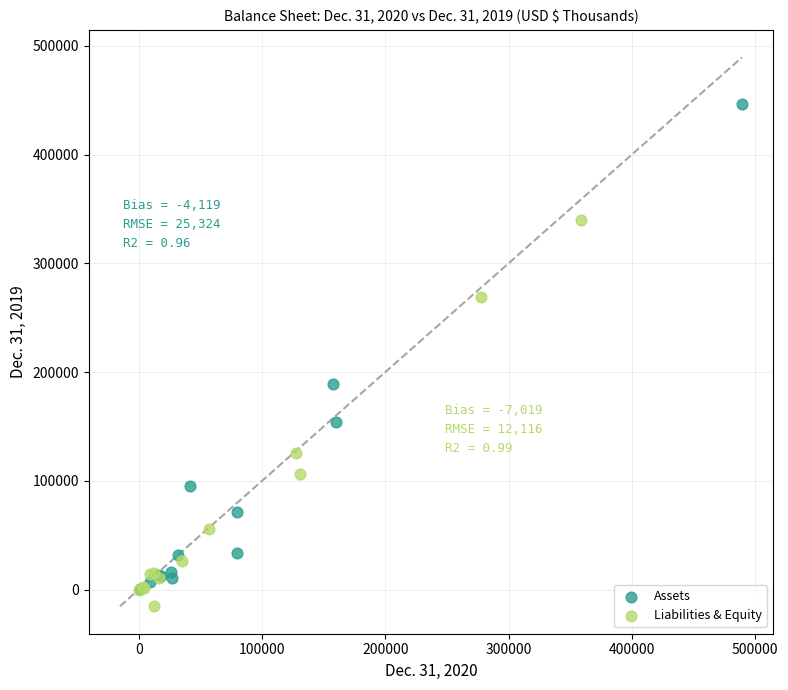

What are all the series names shown in the legend?

Assets, Liabilities & Equity